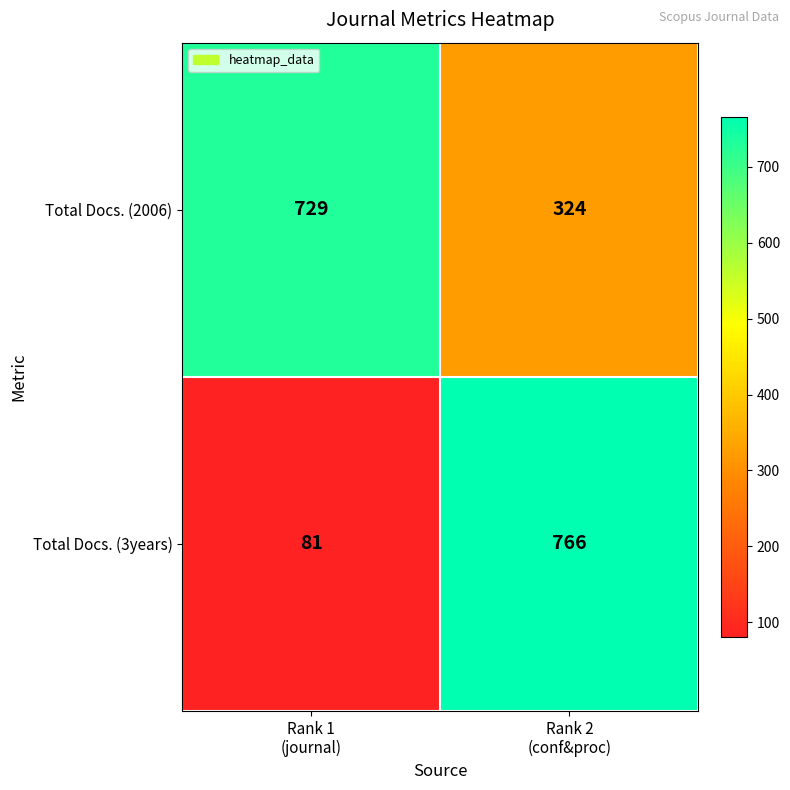

Reading left to right, extract all data points from this chart.

Total Docs. (2006): 729	324
Total Docs. (3years): 81	766